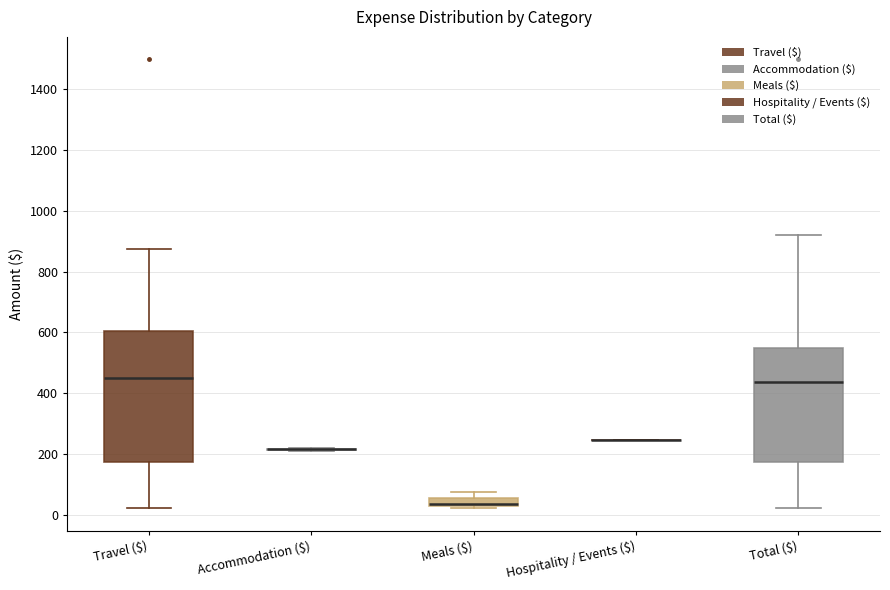

Which box is the tallest, from its lower edge to its upper edge?

Travel ($)